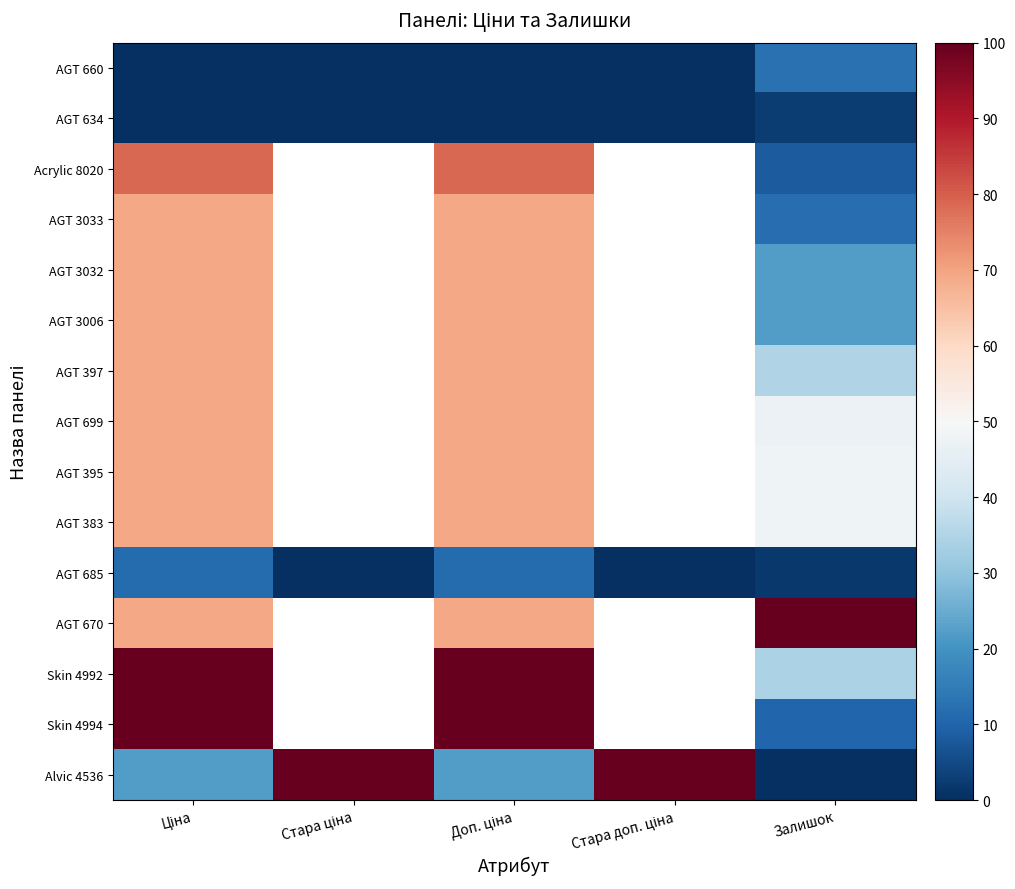

How many categories are shown in the chart?

5